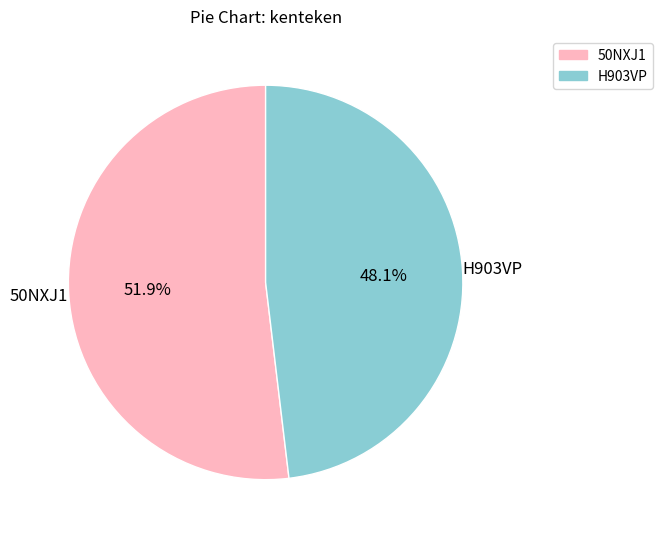

Which category has the smallest portion of the pie?

H903VP